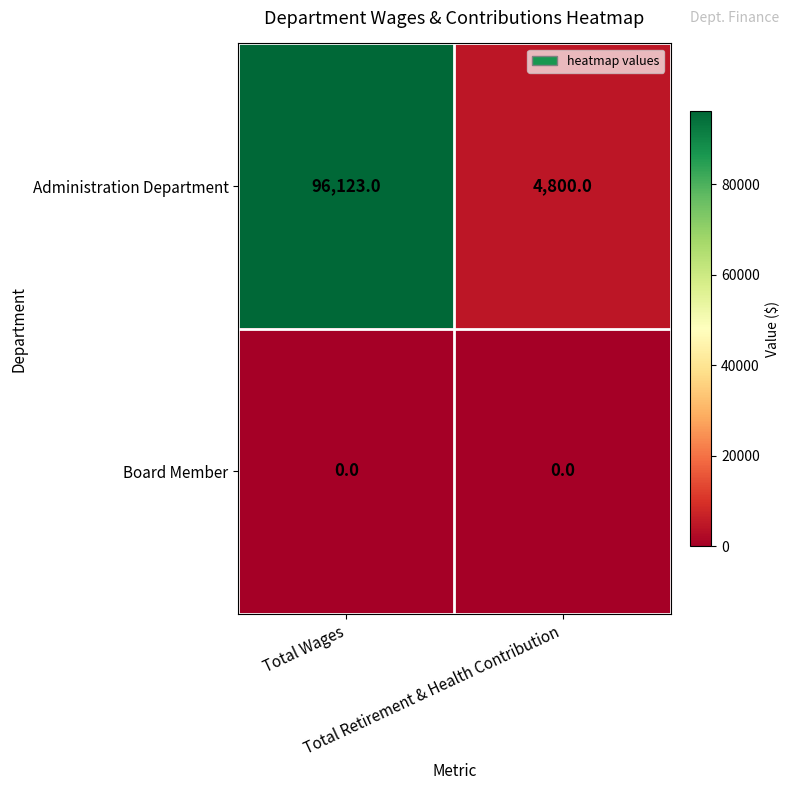

At which category does the chart reach its peak across all series?

Total Wages